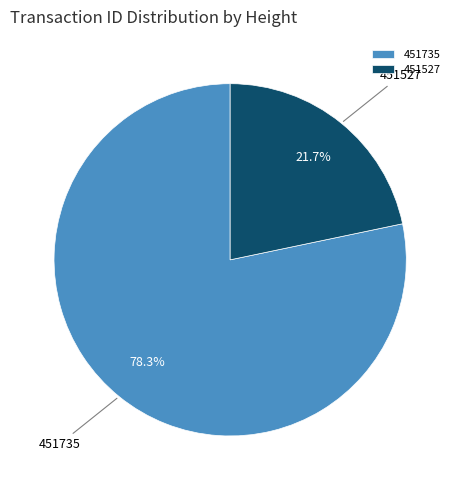

True or false: 451527 accounts for 34% of the total.

False